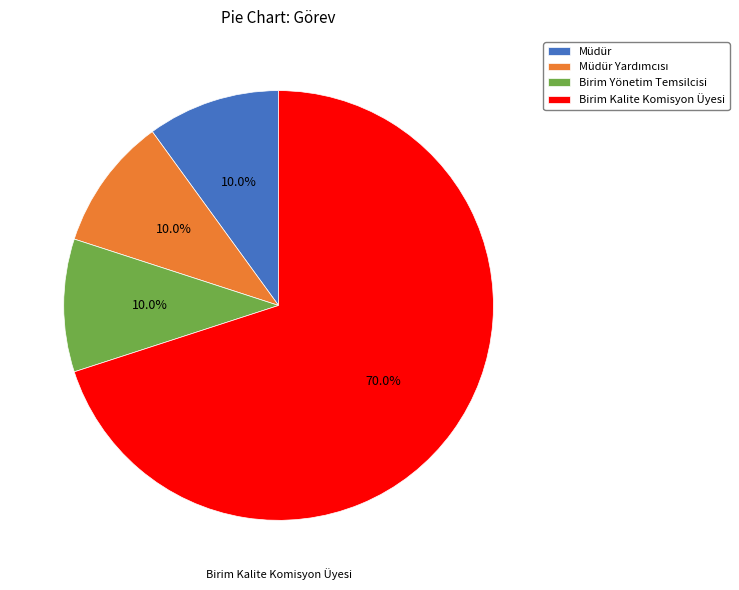

Which category has the biggest portion of the pie?

Birim Kalite Komisyon Üyesi